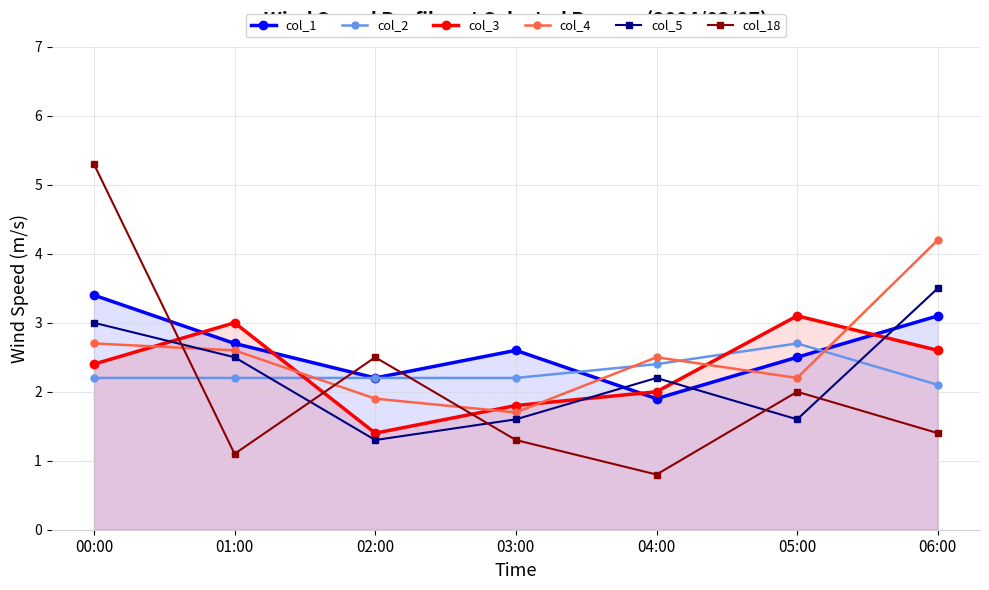

What is the label of the 7th point from the left?

06:00